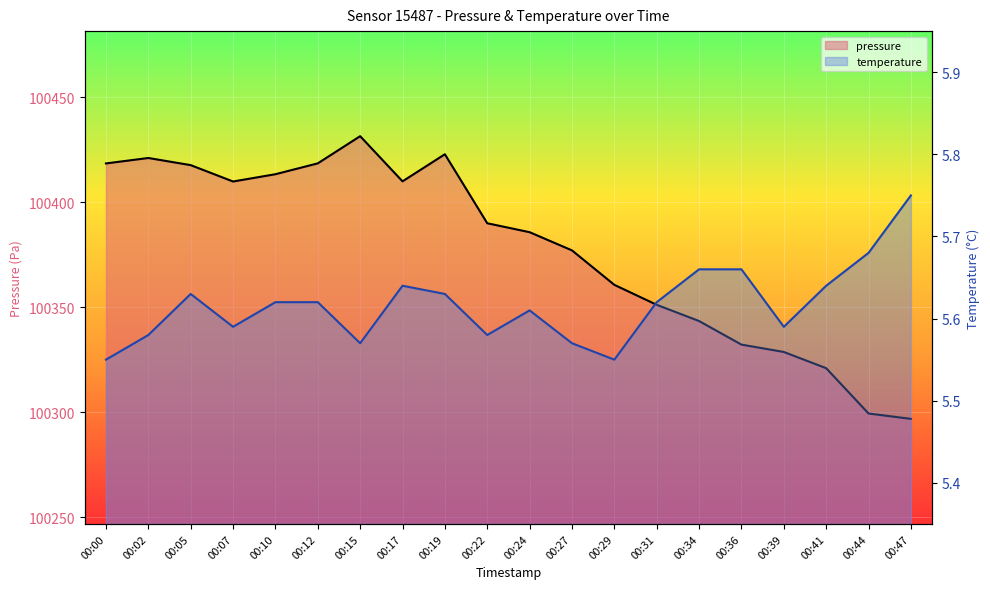

Reading right to left, extract all data points from this chart.

pressure: 100296.9	100299.4	100321.0	100328.7	100332.2	100343.4	100351.2	100360.7	100377.1	100385.7	100390.0	100422.8	100409.9	100431.4	100418.5	100413.3	100409.8	100417.6	100421.0	100418.4
temperature: 5.8	5.7	5.6	5.6	5.7	5.7	5.6	5.5	5.6	5.6	5.6	5.6	5.6	5.6	5.6	5.6	5.6	5.6	5.6	5.5